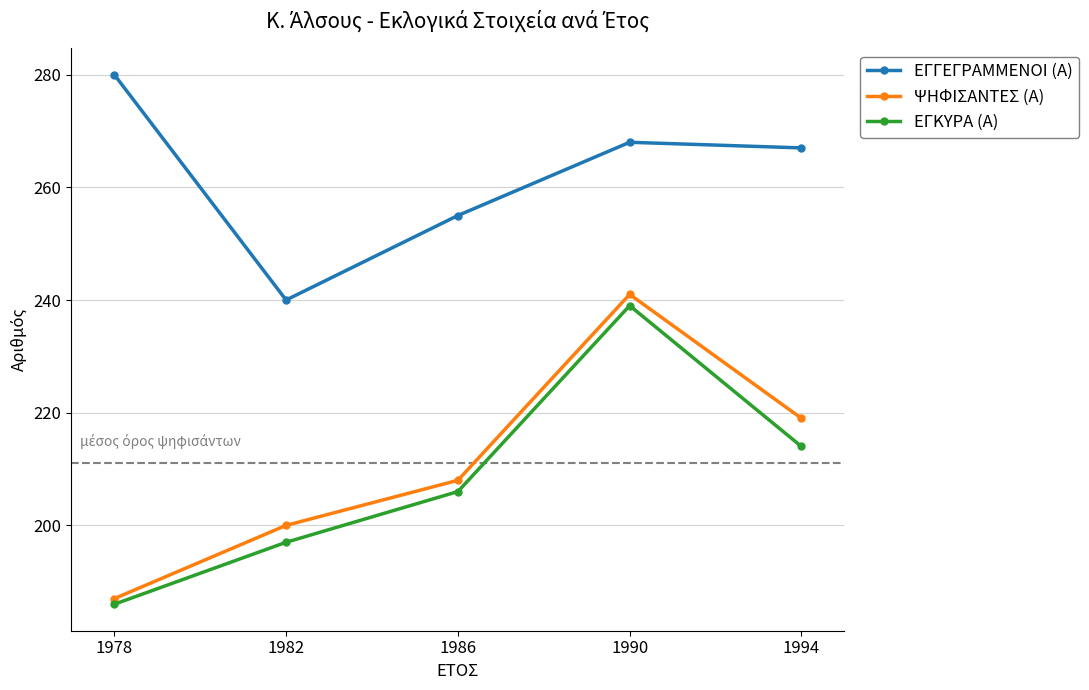

At which label does ΕΓΓΕΓΡΑΜΜΕΝΟΙ (Α) first exceed 267?

1978